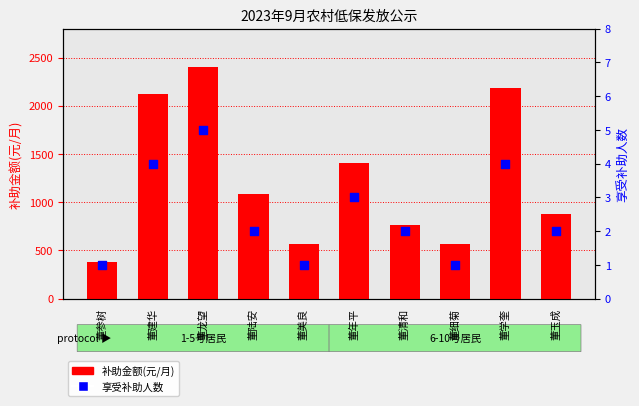

Which series reaches the minimum Y coordinate?

享受补助人数